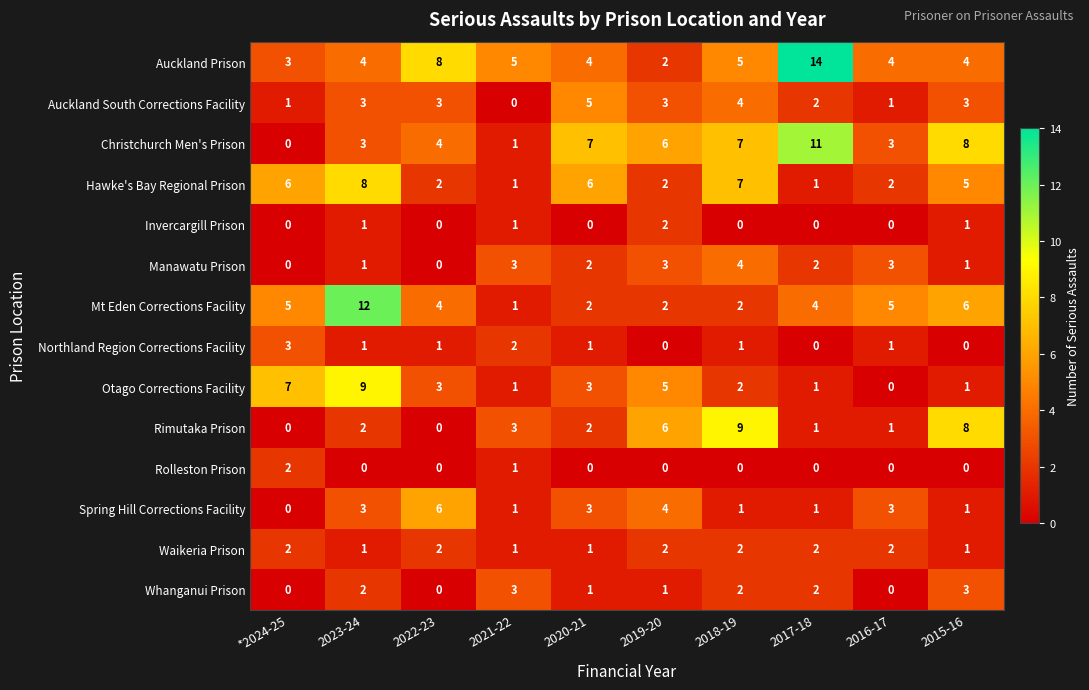

The value of Christchurch Men's Prison at 2020-21 is 3. True or false?

False